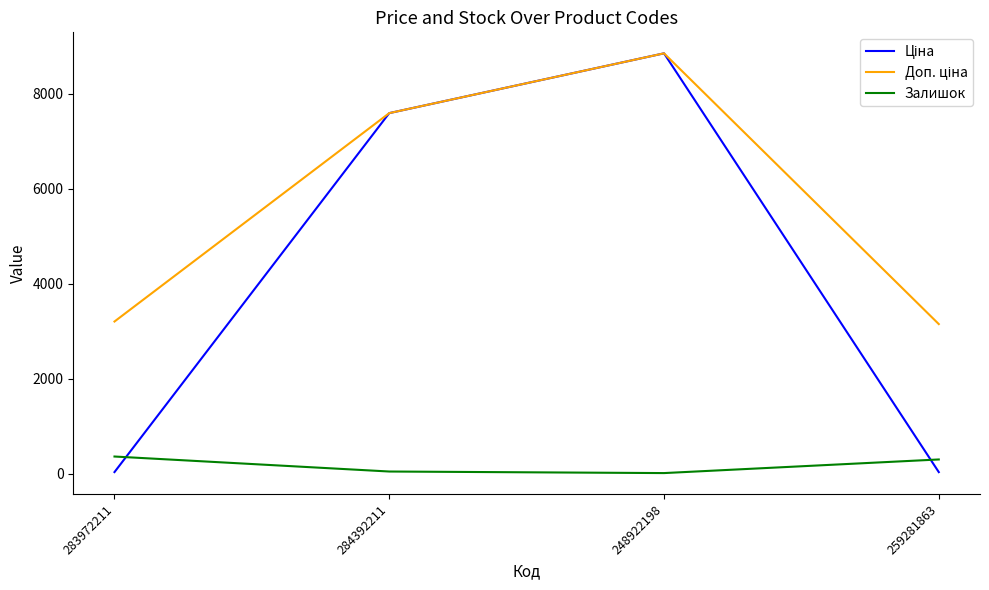

Is it true that Залишок equals 360.0 at 283972211?

True